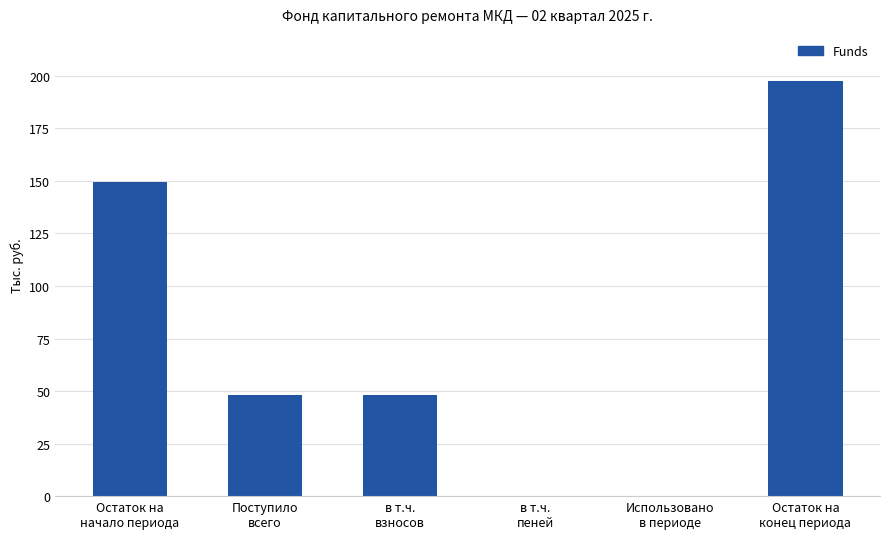

How many data points does each series have?

6